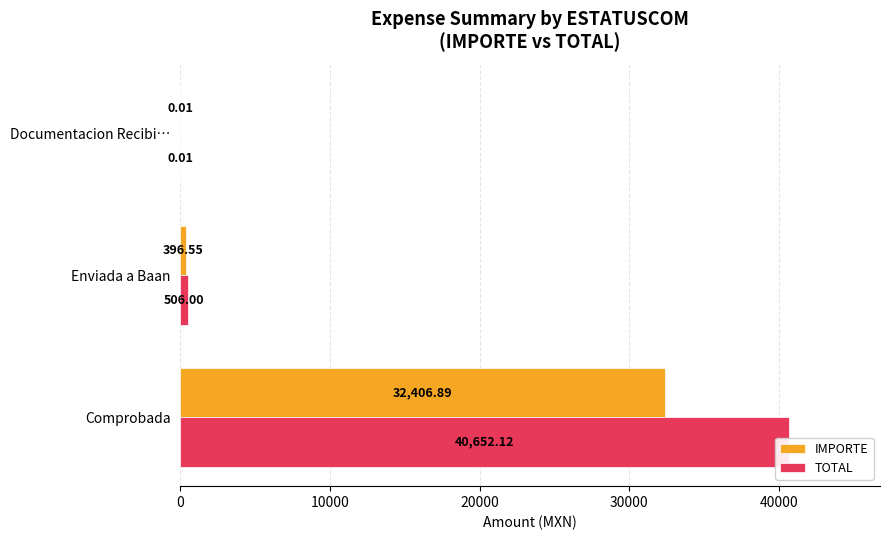

List the series in order of their peak value, lowest first.

IMPORTE, TOTAL